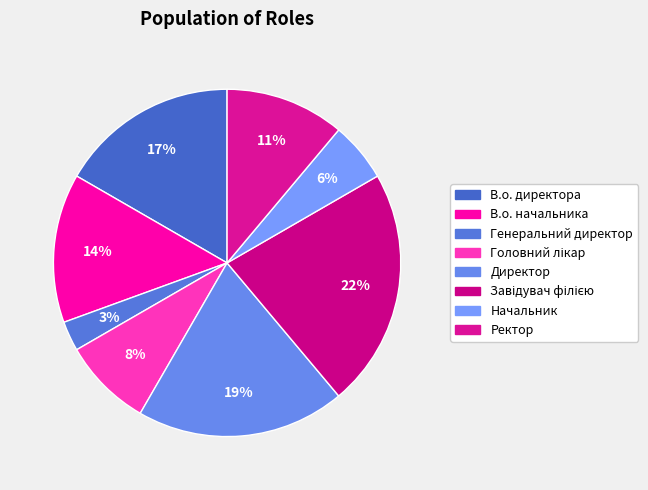

Which category has the smallest portion of the pie?

Генеральний директор